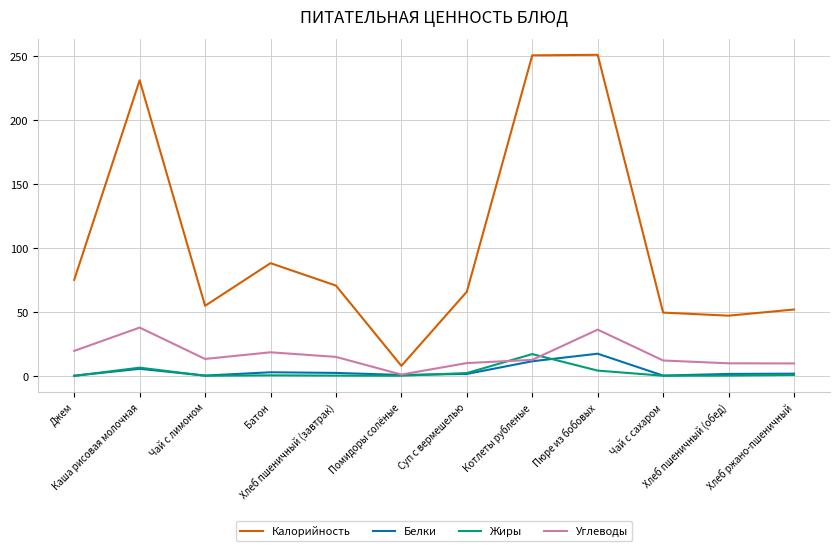

True or false: Белки has more than 2 interior local peaks.

True